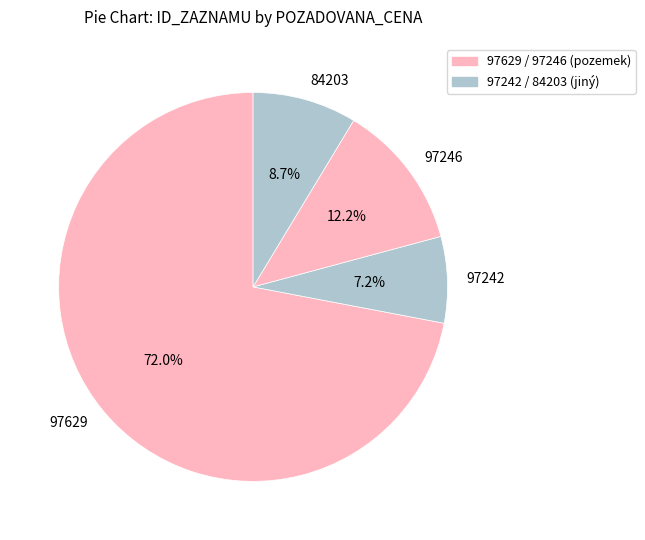

The 84203 slice represents 1% of the pie. True or false?

False